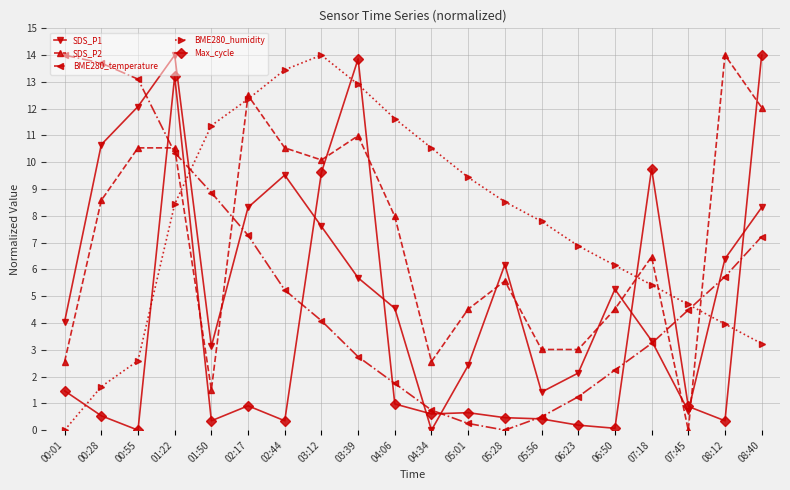

Is this an area chart (filled region under the line)?

No